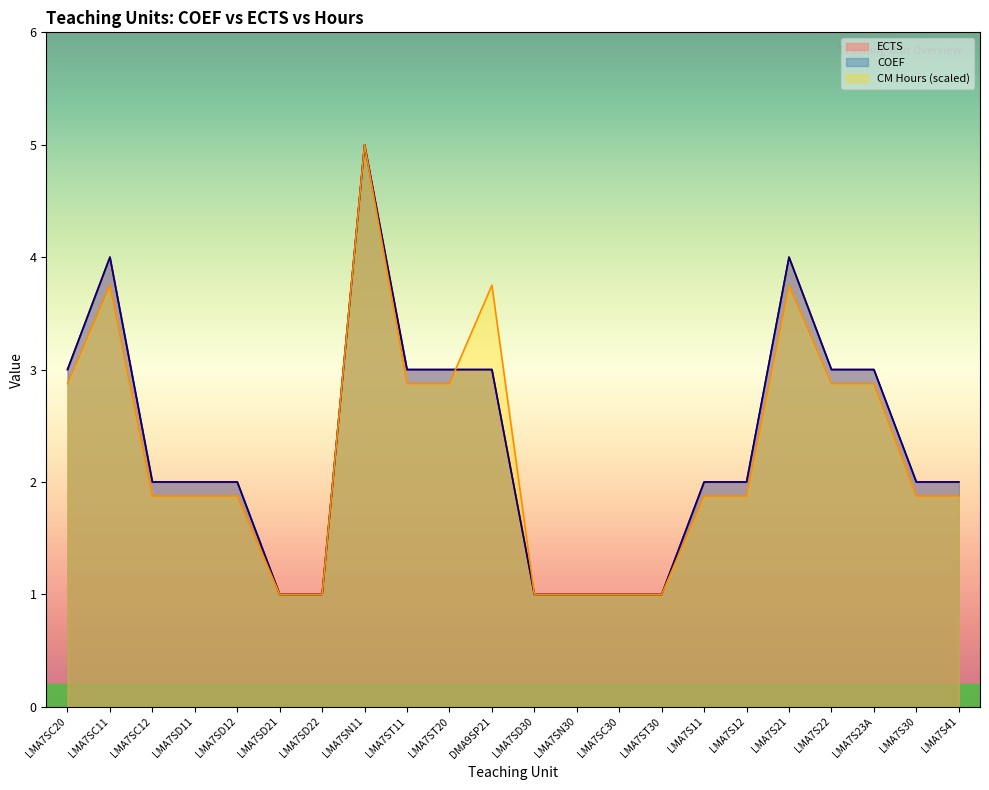

The ECTS series shows 1 at LMA7S22. True or false?

False